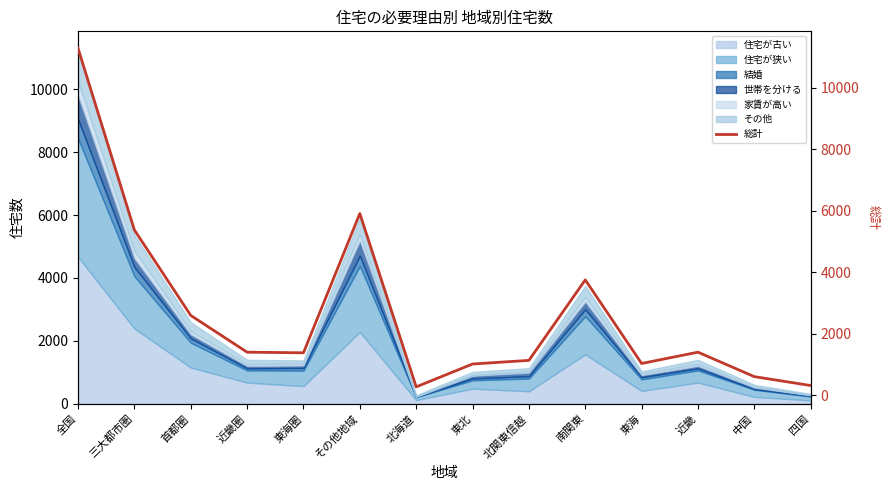

What is the average value?

2675